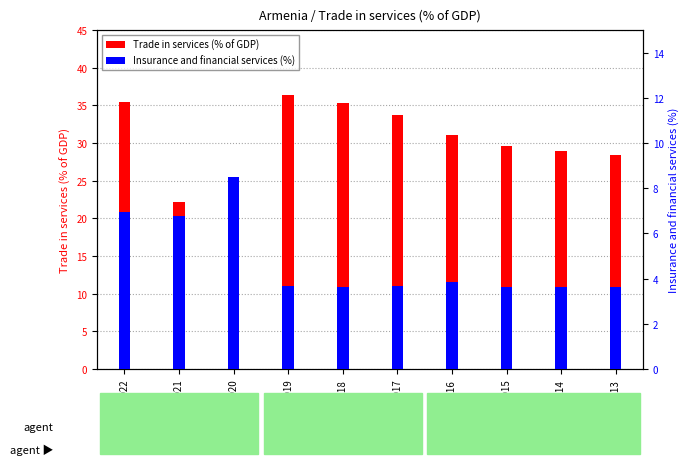

Reading left to right, extract all data points from this chart.

Trade in services (% of GDP): 2022=35.5	2021=22.1	2020=16.5	2019=36.4	2018=35.3	2017=33.7	2016=31.0	2015=29.6	2014=28.9	2013=28.4
Insurance and financial services (%): 2022=7.0	2021=6.8	2020=8.5	2019=3.7	2018=3.6	2017=3.7	2016=3.9	2015=3.6	2014=3.6	2013=3.6